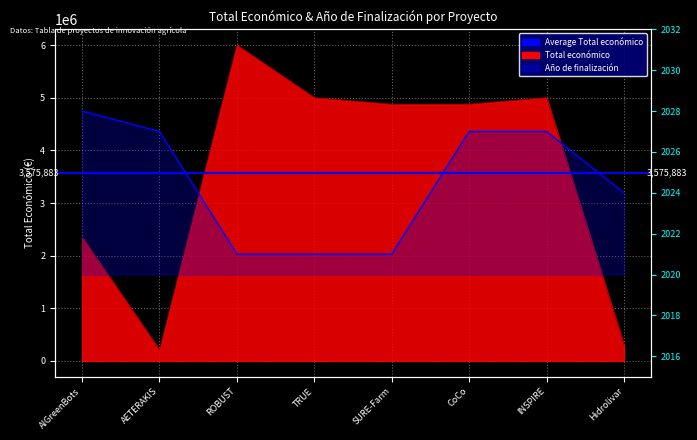

What is the value of the Año de finalización point at the 4th from the left?

2021